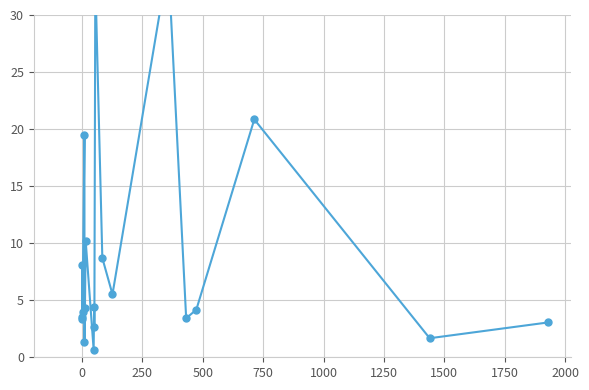

What is the value of the 18th point from the left?

20.9